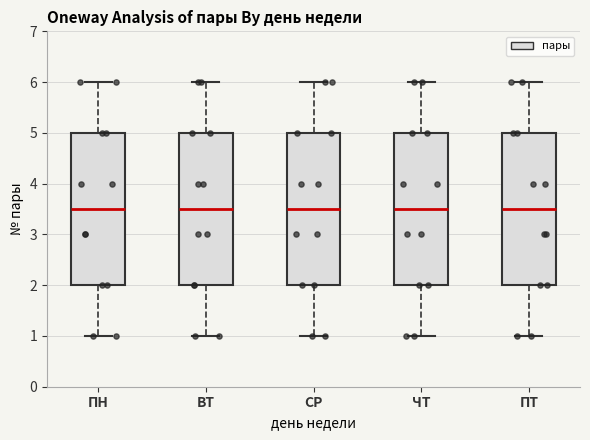

Where is the lower edge of the box for ПТ on the y-axis? The values are not printed on the chart, so give them approximately, as read against the axis.

2.0